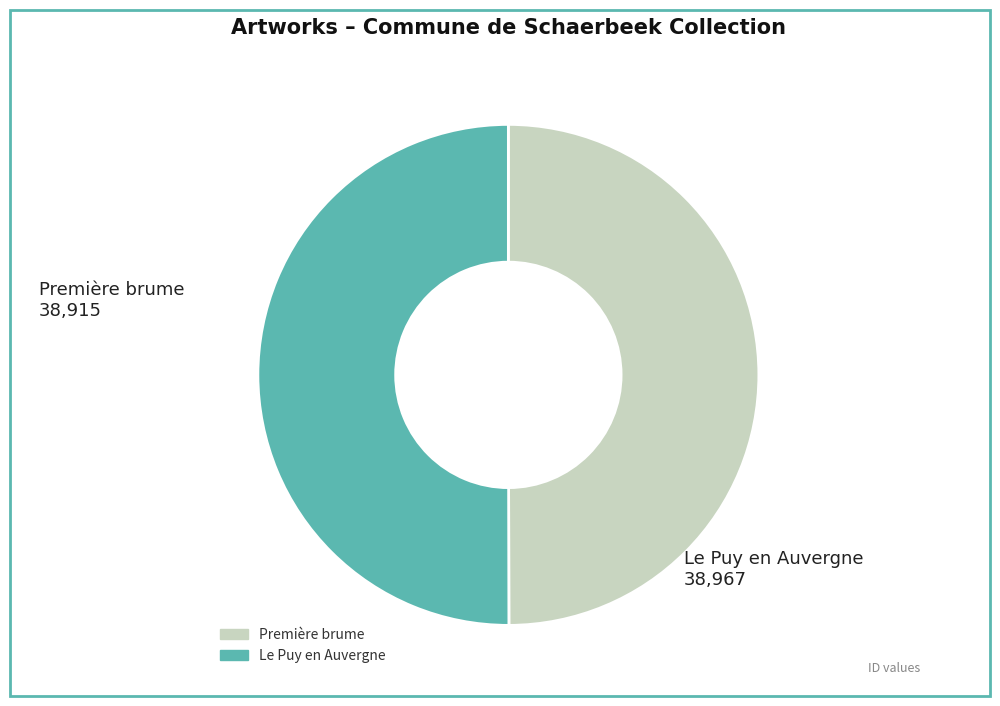

What is the ratio of the value at Première brume to the value at Le Puy en Auvergne?

1.0